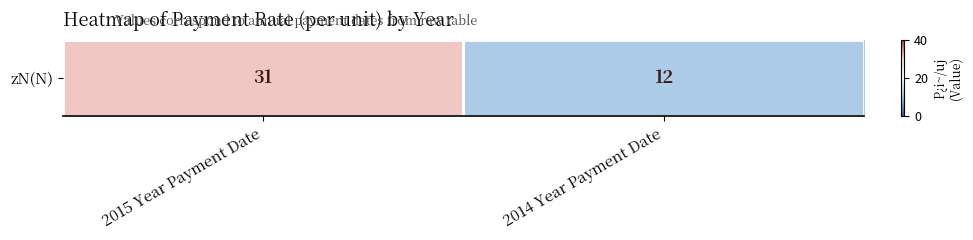

True or false: the data shows 8 at 2014 Year Payment Date.

False